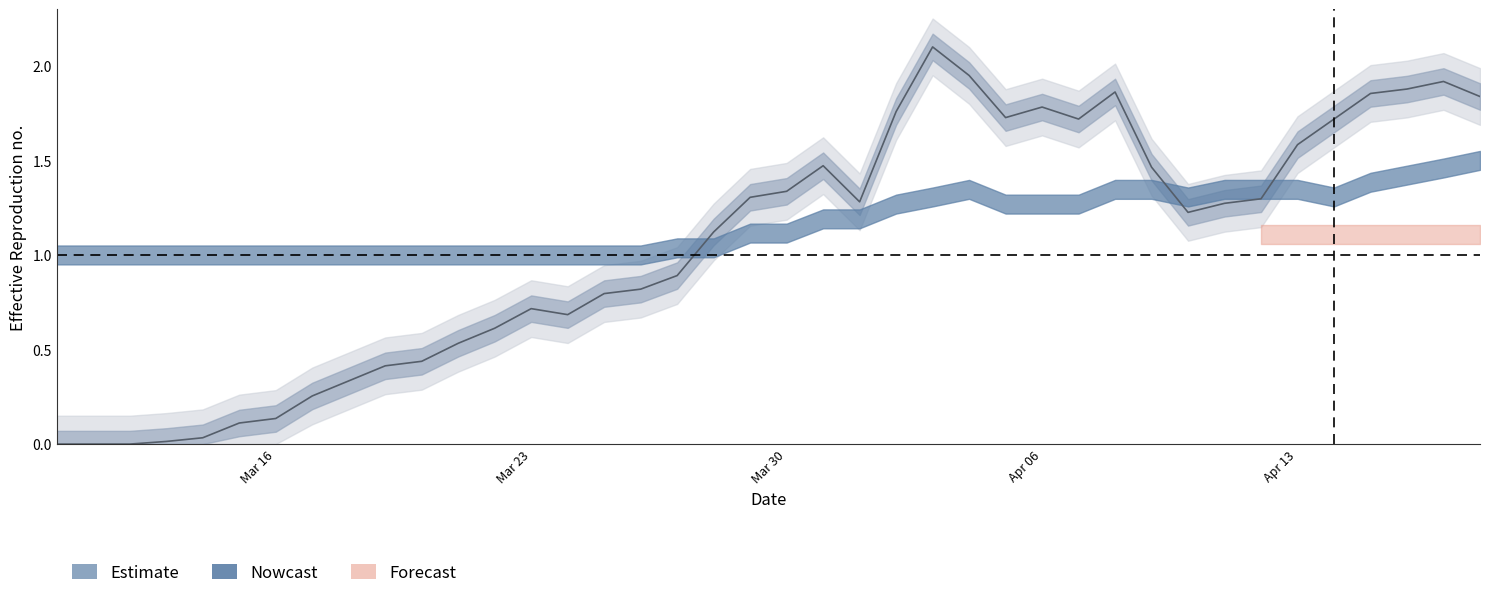

How many distinct data groups are displayed?

1